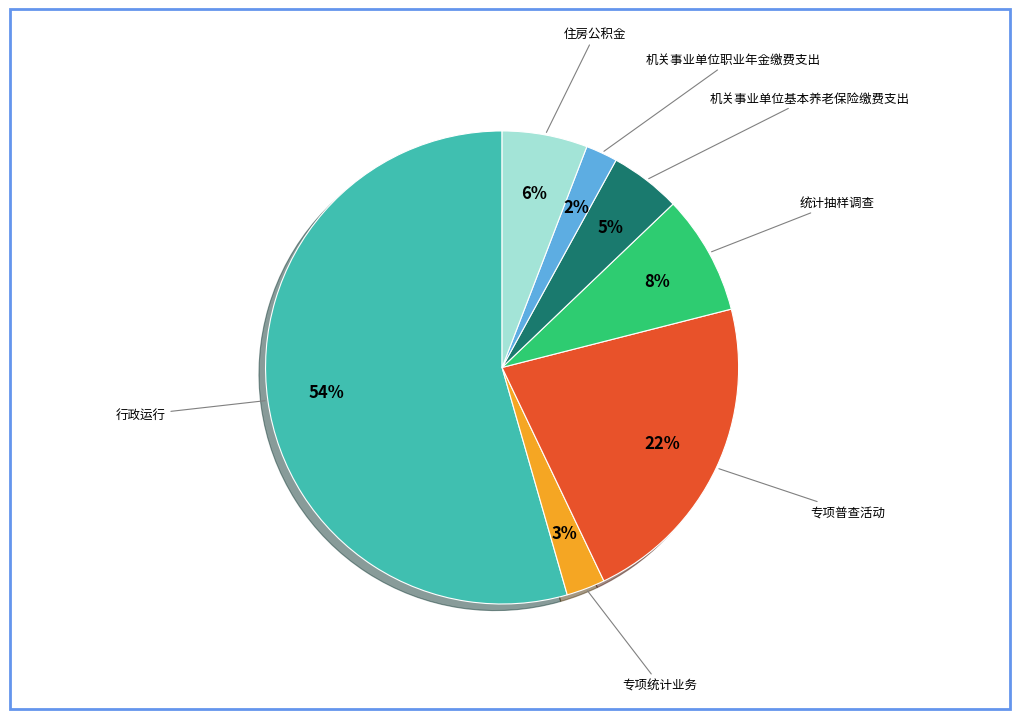

To the nearest percent, what is the difference between the largest and smallest slice percentages?

52%